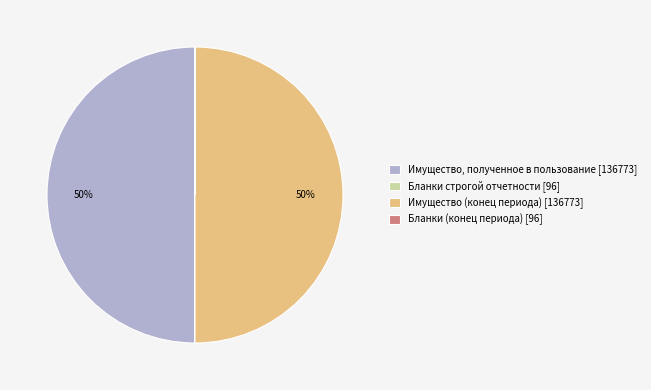

To the nearest percent, what is the difference between the largest and smallest slice percentages?

50%